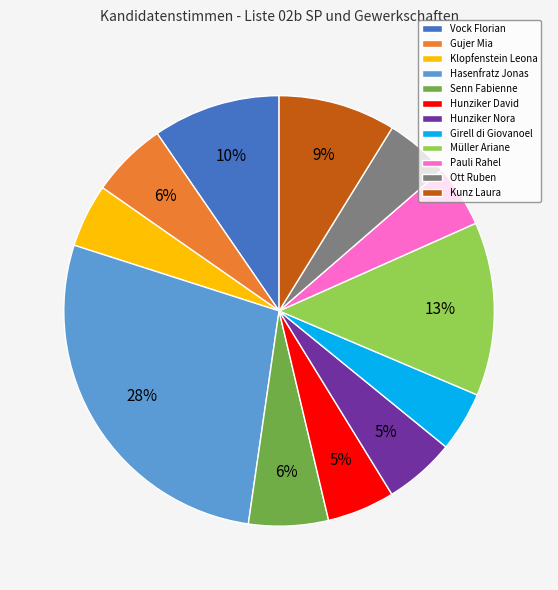

Which slice is the largest?

Hasenfratz Jonas